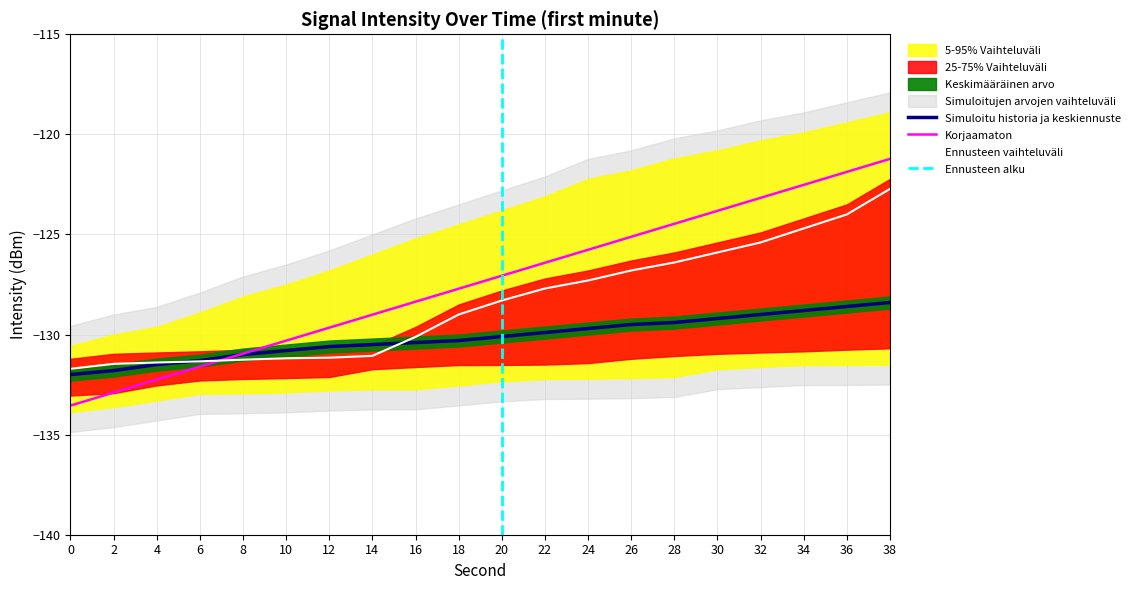

How many data points in intensity_min are less than -130?

11